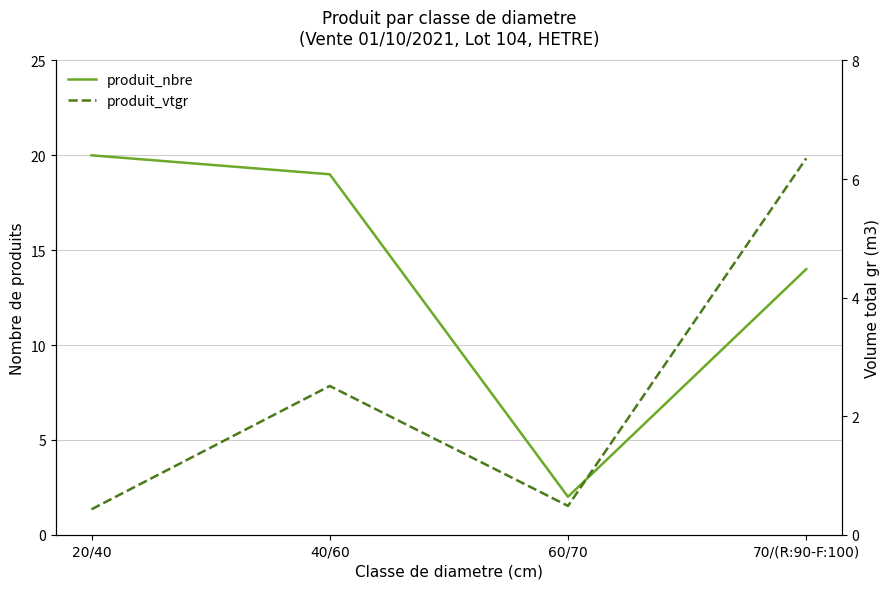

What is the smallest value displayed?

0.4